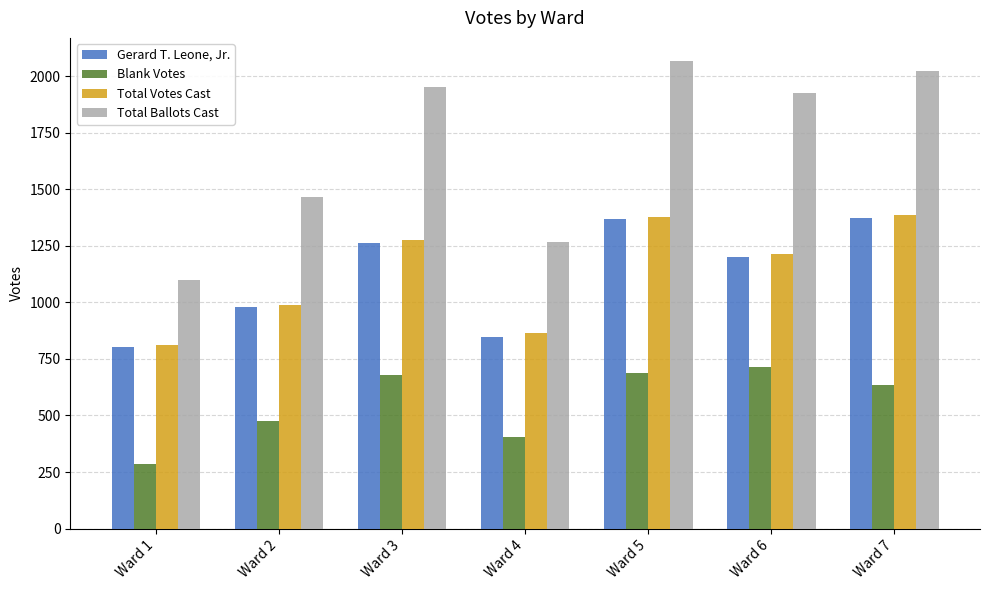

Which series has the widest spread of values?

Total Ballots Cast